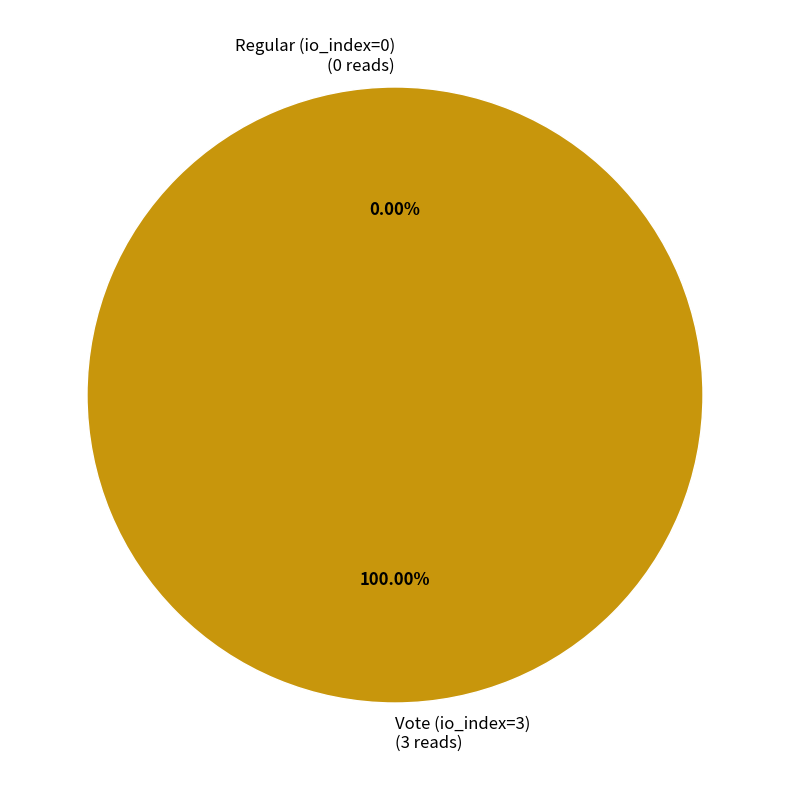

To the nearest percent, what is the average slice percentage?

50%